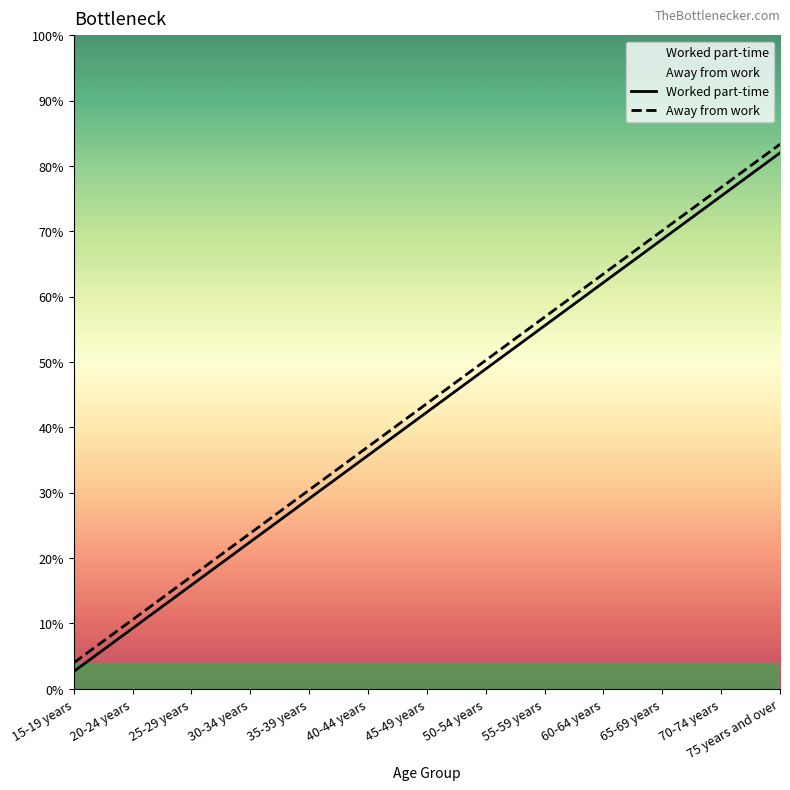

What position from the right is 15-19 years?

13